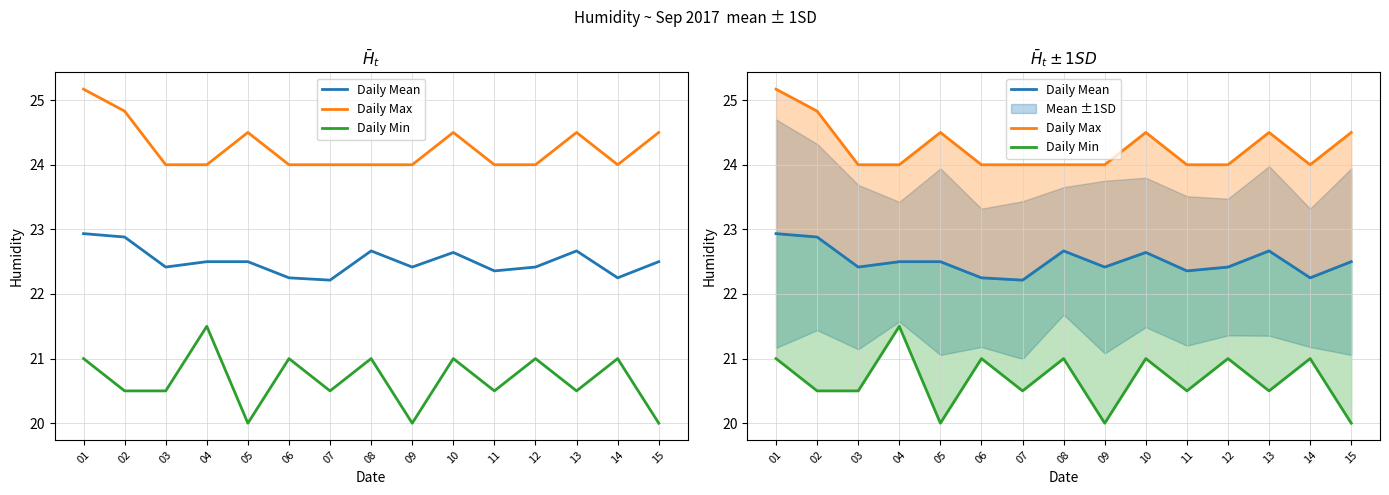

At which label is Daily Mean closest to 22?

07